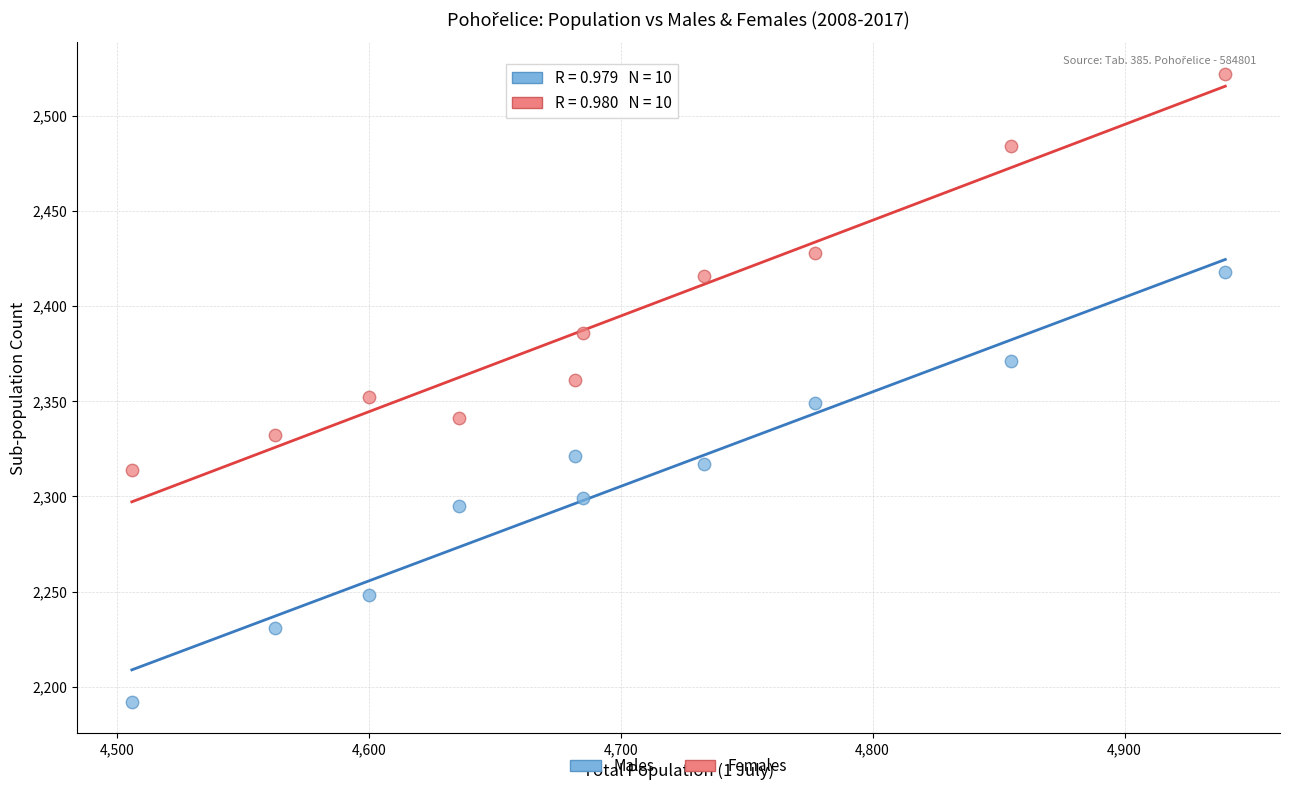

Across all data points, what is the range of X values (max minus min)?

434